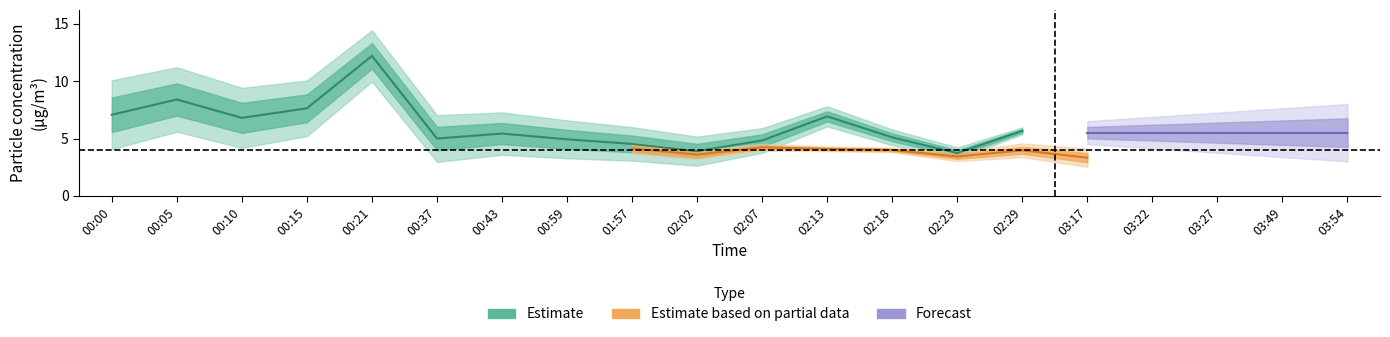

What position from the right is 9?

11